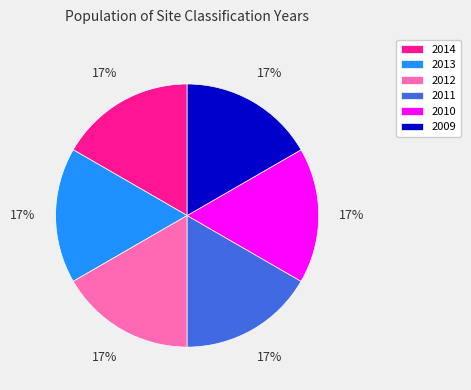

What is the ratio of the value at 2010 to the value at 2012?

1.0